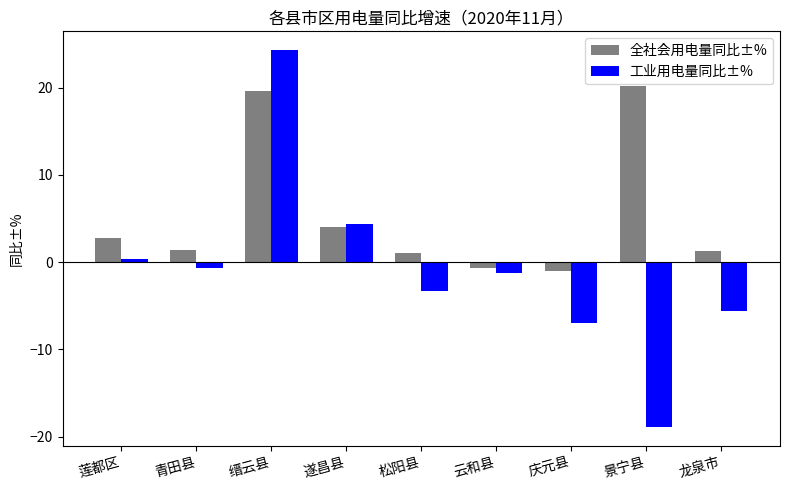

Does the chart contain stacked bars?

No